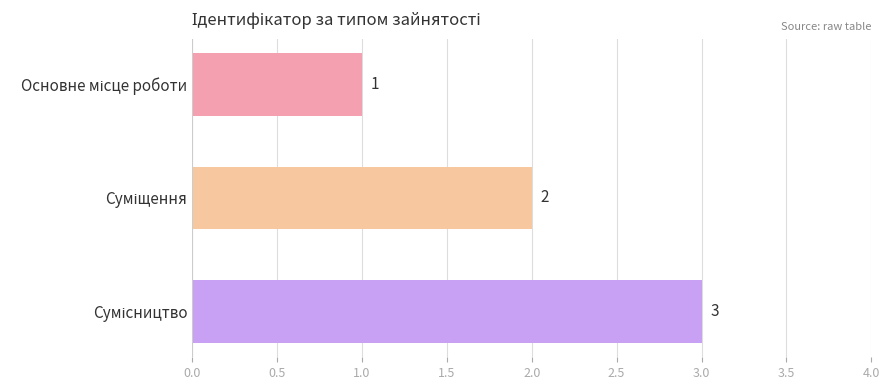

What is the maximum value shown in the chart?

3